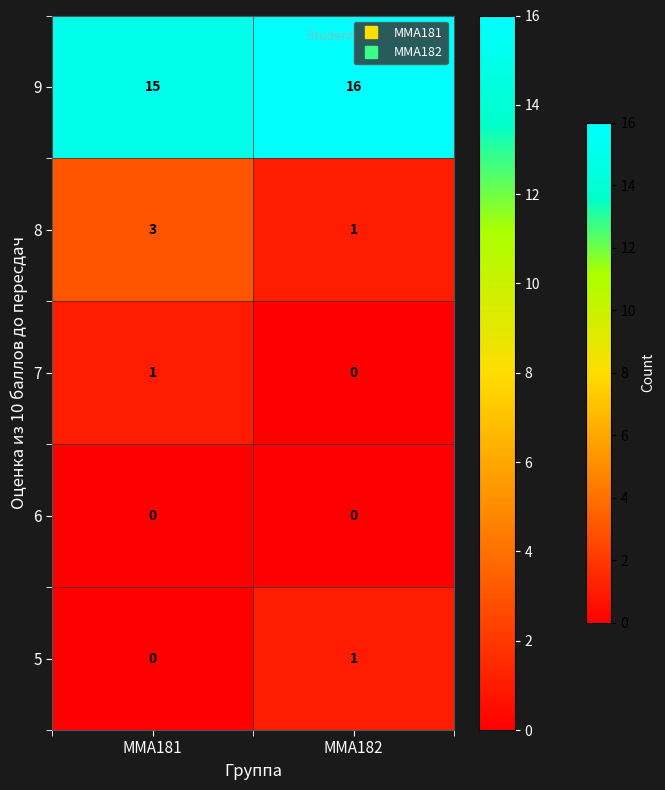

Reading right to left, what are all the values shown in this chart?

9: ММА182=16	ММА181=15
8: ММА182=1	ММА181=3
7: ММА182=0	ММА181=1
6: ММА182=0	ММА181=0
5: ММА182=1	ММА181=0